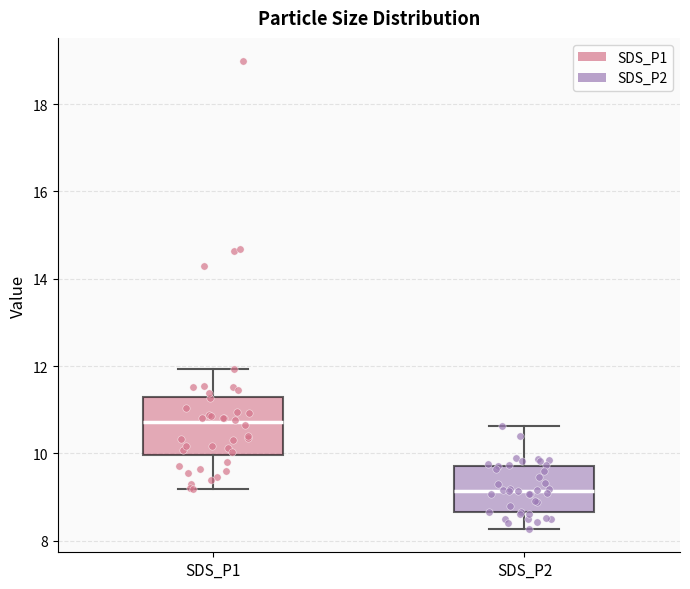

Which box has the lowest median line?

SDS_P2